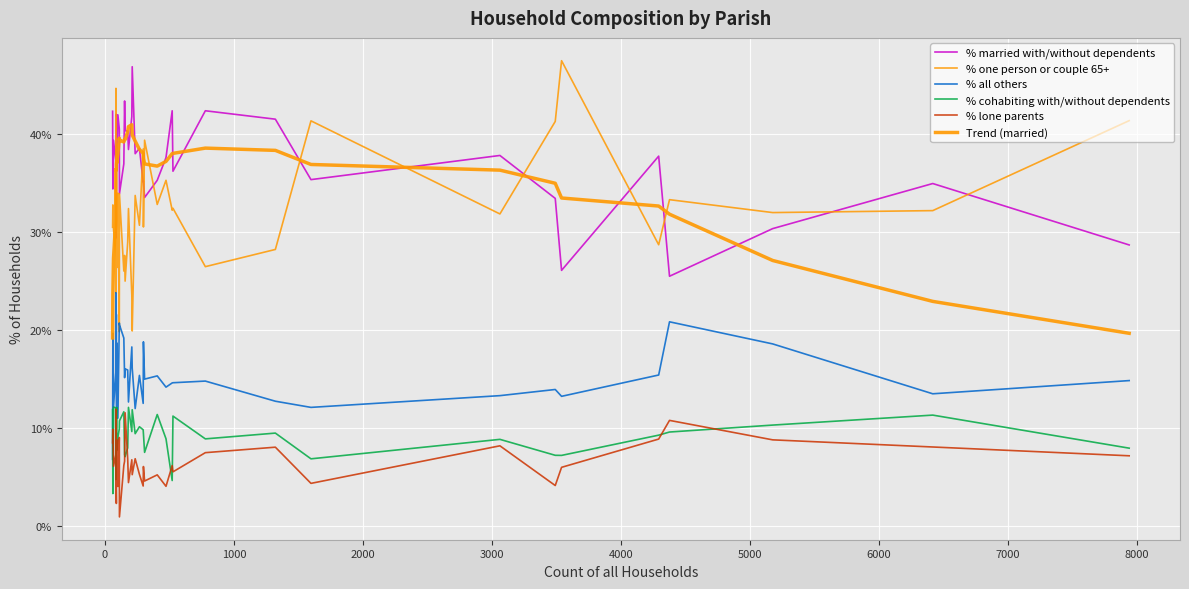

What is the value of the % all others point at the 31st from the left?

12.7